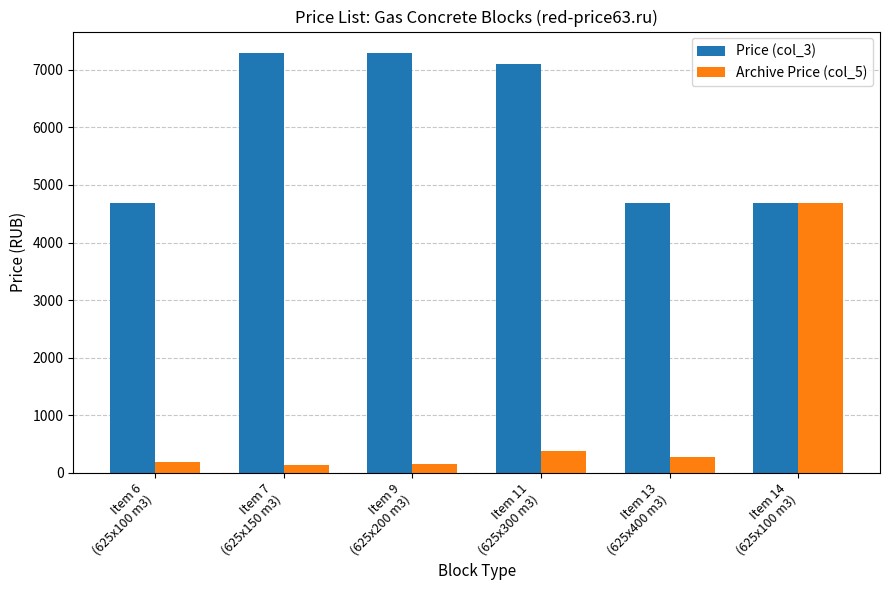

At how many categories does at least one series exceed 2002?

6